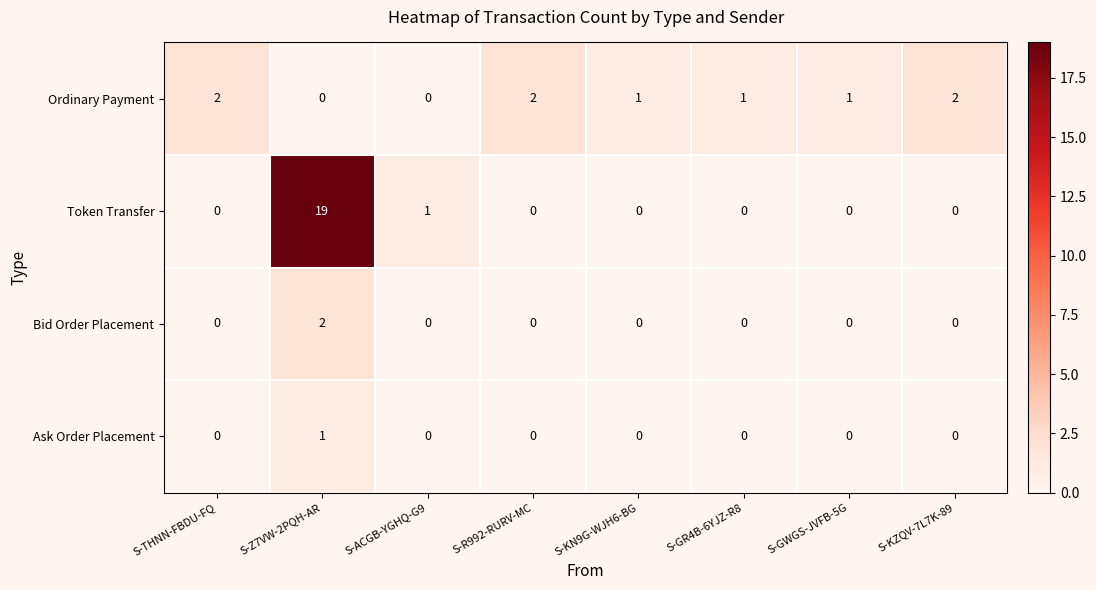

Which series has the largest range (max minus min)?

Token Transfer